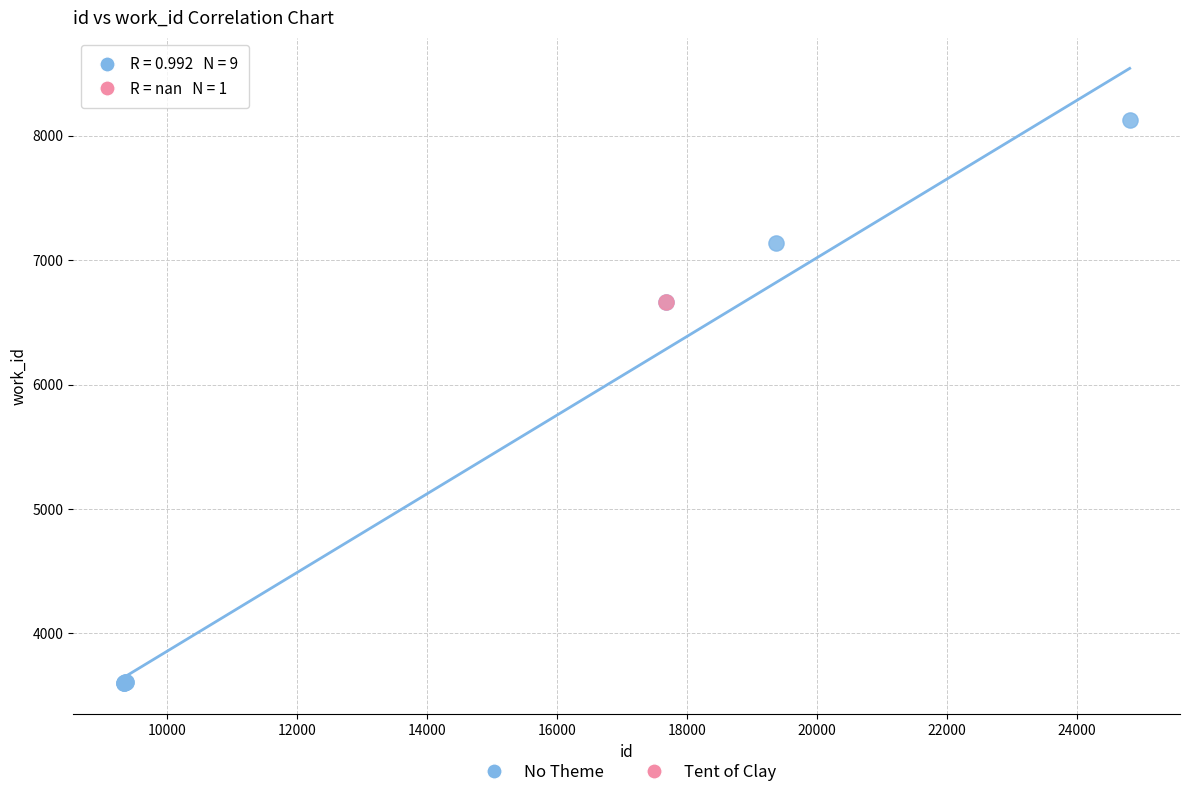

What are all the series names shown in the legend?

No Theme, Tent of Clay